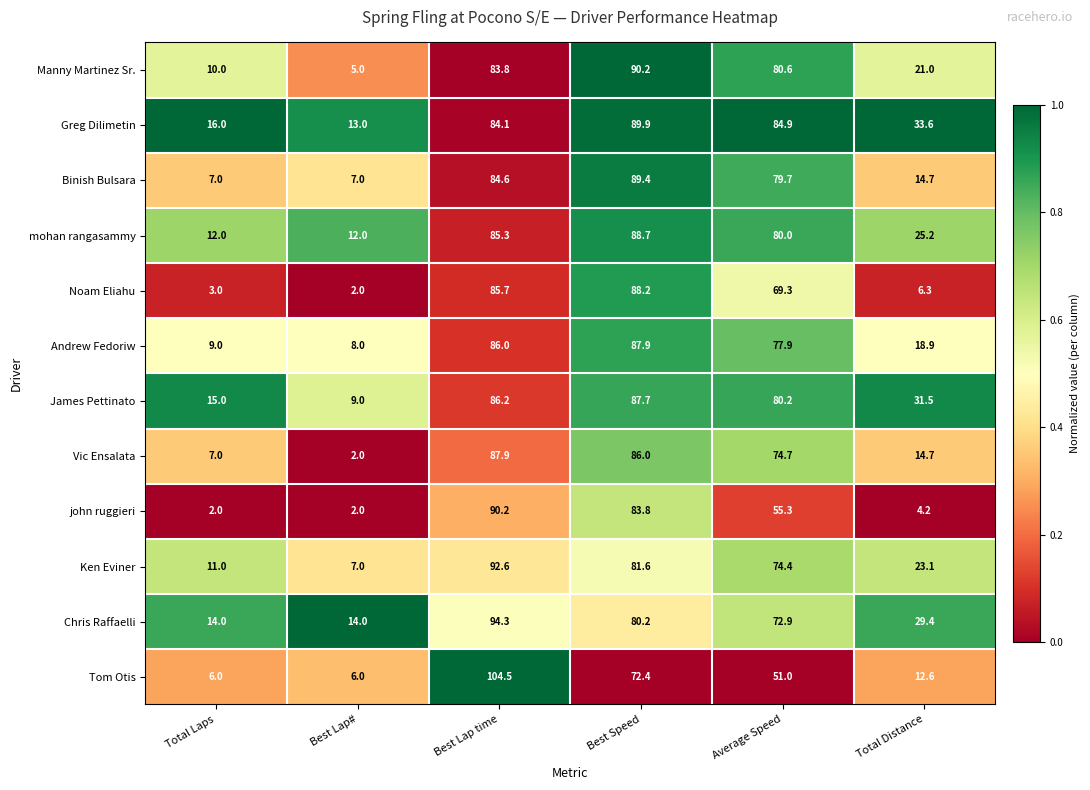

What is the total value across all series at Best Lap#?

87.0